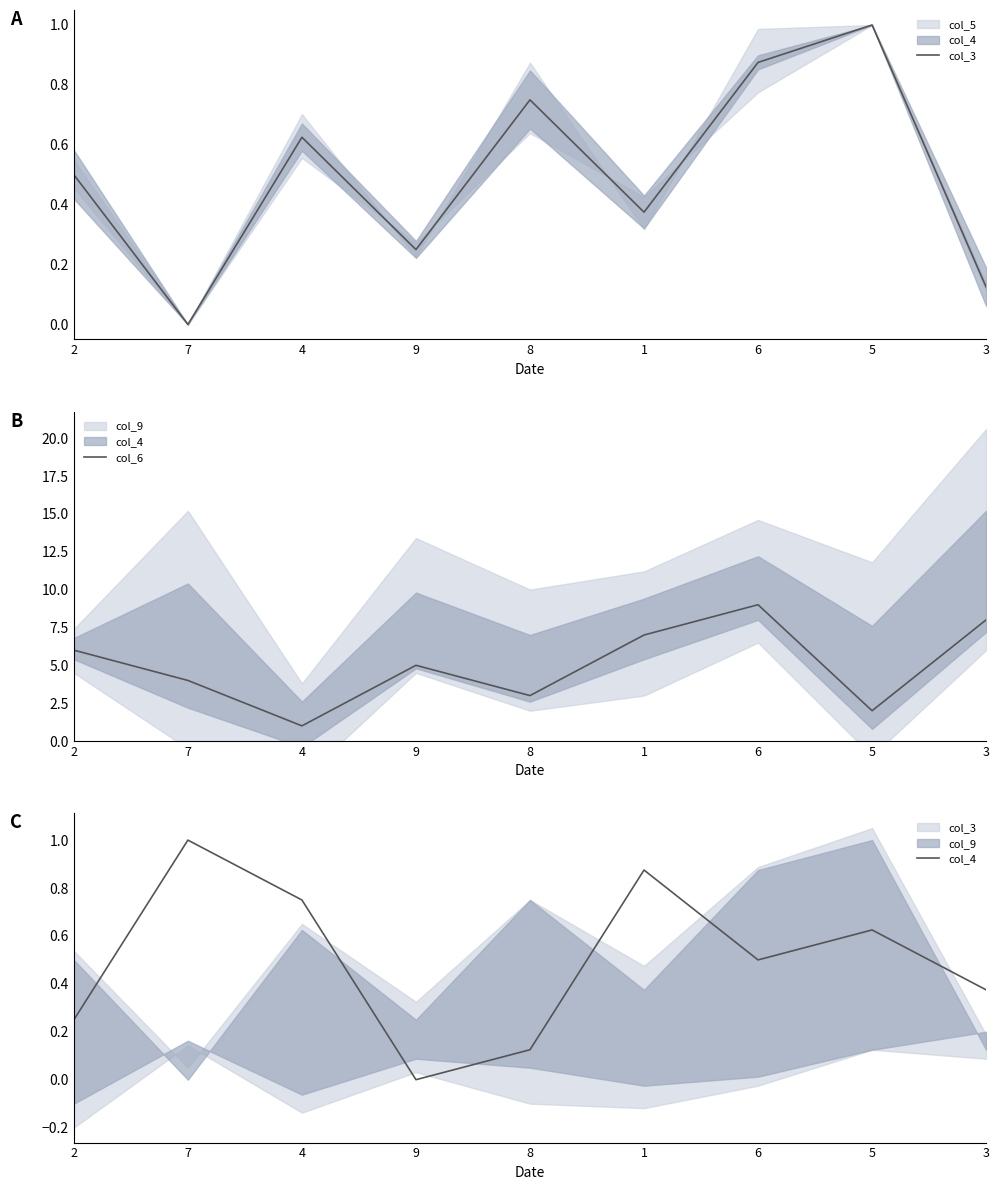

What is the difference between the maximum and minimum values in the col_3 series?

1.0